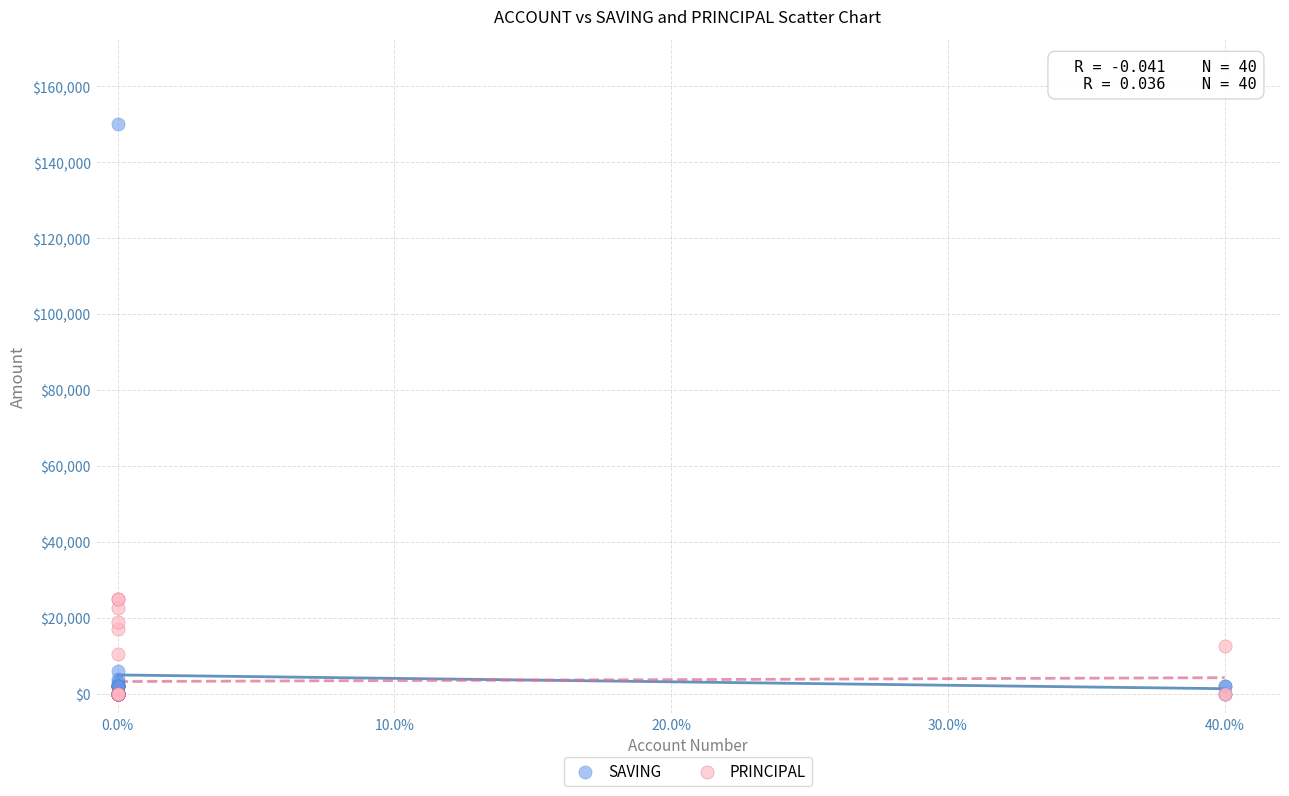

Which series has the widest spread of Y values?

SAVING